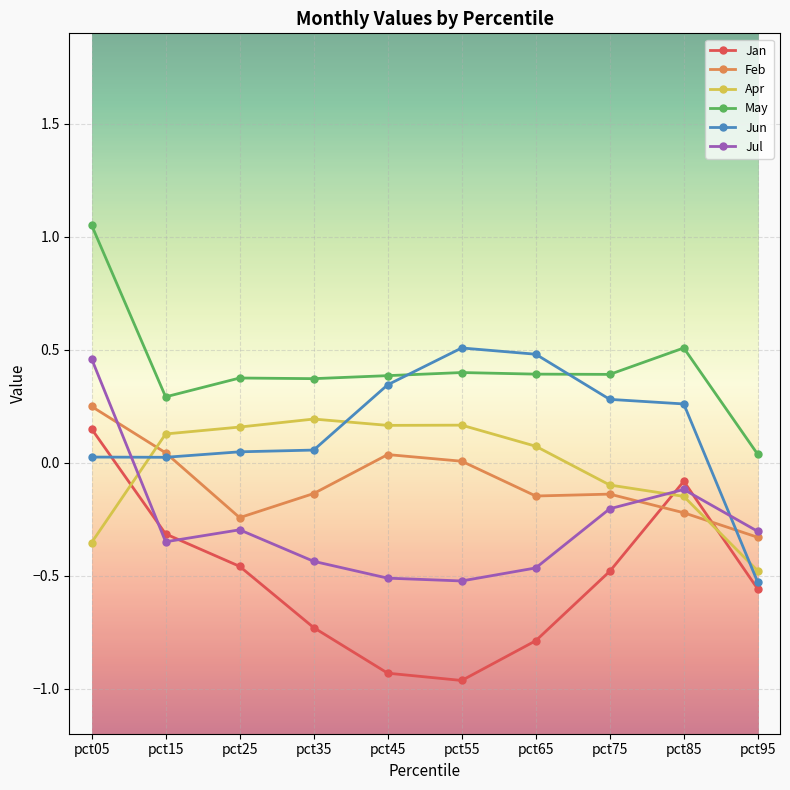

How many Apr values are between 0 and 1?

6